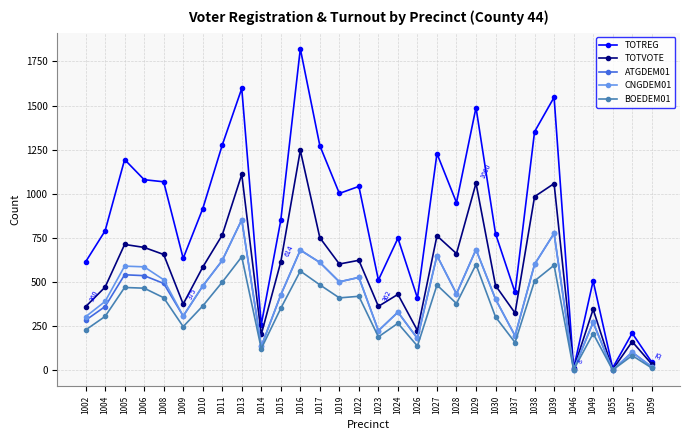

The BOEDEM01 series shows 444 at 1024. True or false?

False